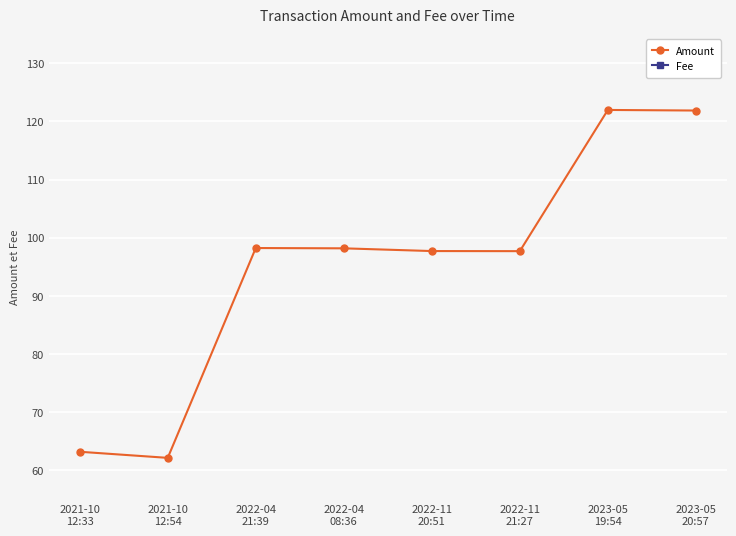

List the labels in order of Fee value, largest first.

2023-05
20:57, 2021-10
12:54, 2022-04
08:36, 2021-10
12:33, 2022-11
20:51, 2023-05
19:54, 2022-11
21:27, 2022-04
21:39